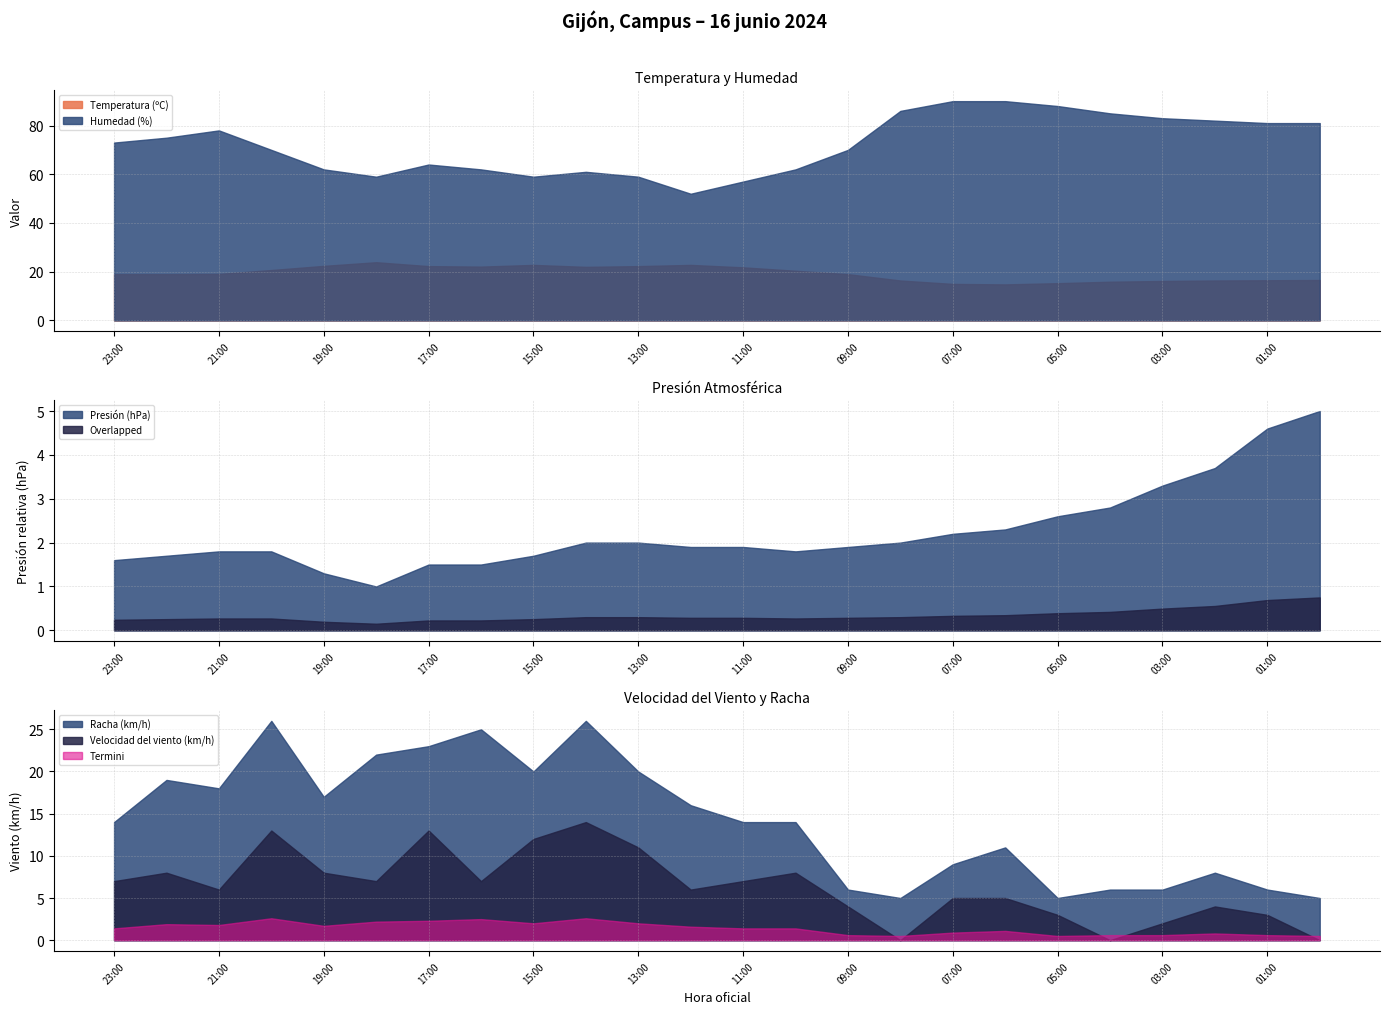

True or false: Temperatura (ºC) has a value of 33.4 at 15:00.

False